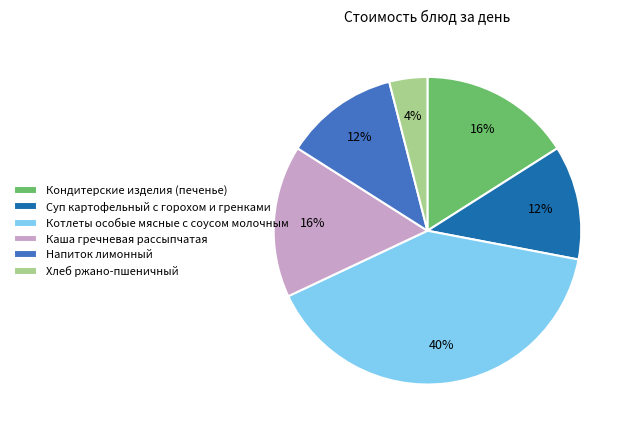

To the nearest percent, what percentage of the pie is Каша гречневая рассыпчатая?

16%